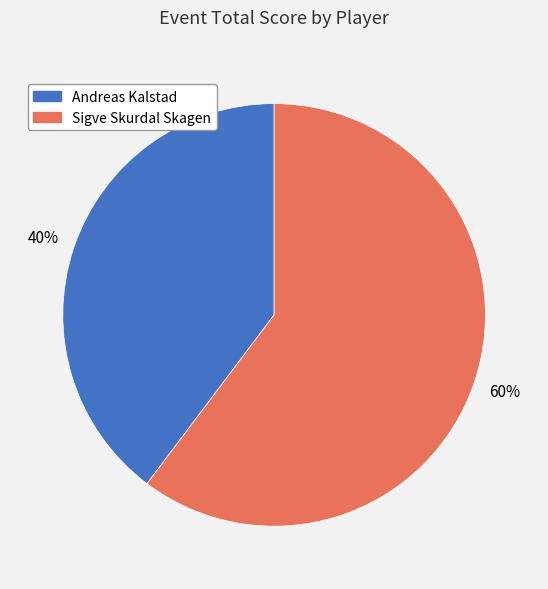

To the nearest percent, what is the combined percentage of Andreas Kalstad and Sigve Skurdal Skagen?

100%